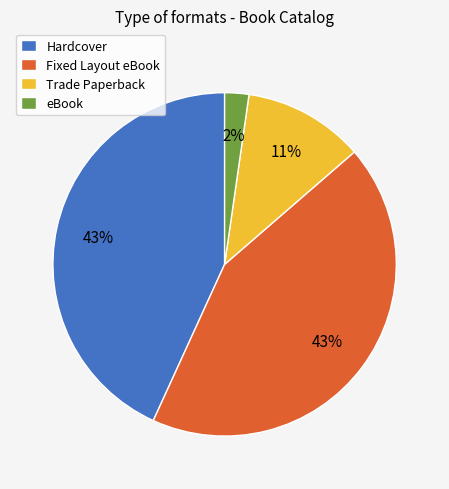

To the nearest percent, what is the difference between the largest and smallest slice percentages?

41%